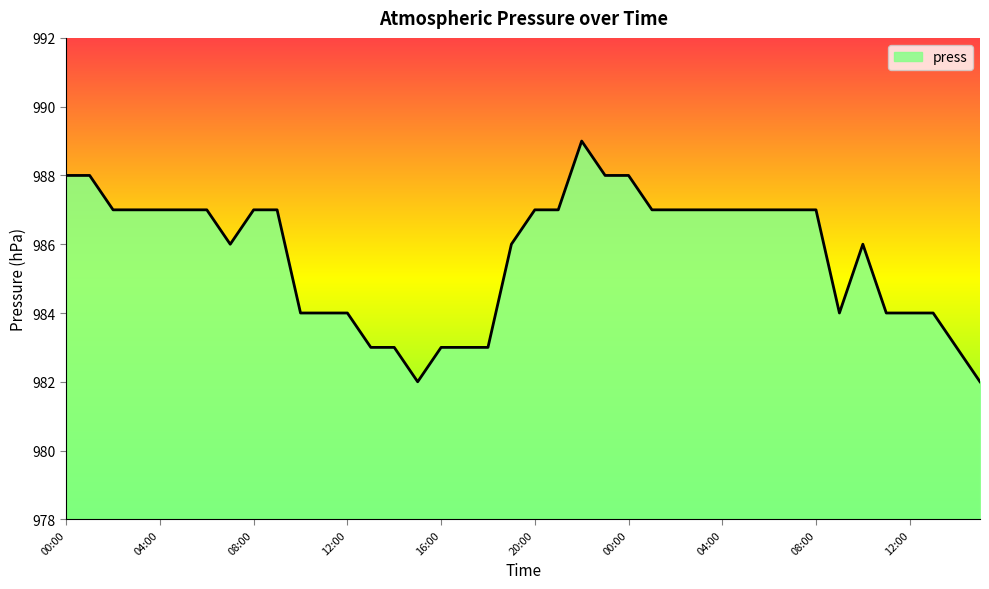

Does the chart have visible grid lines?

No